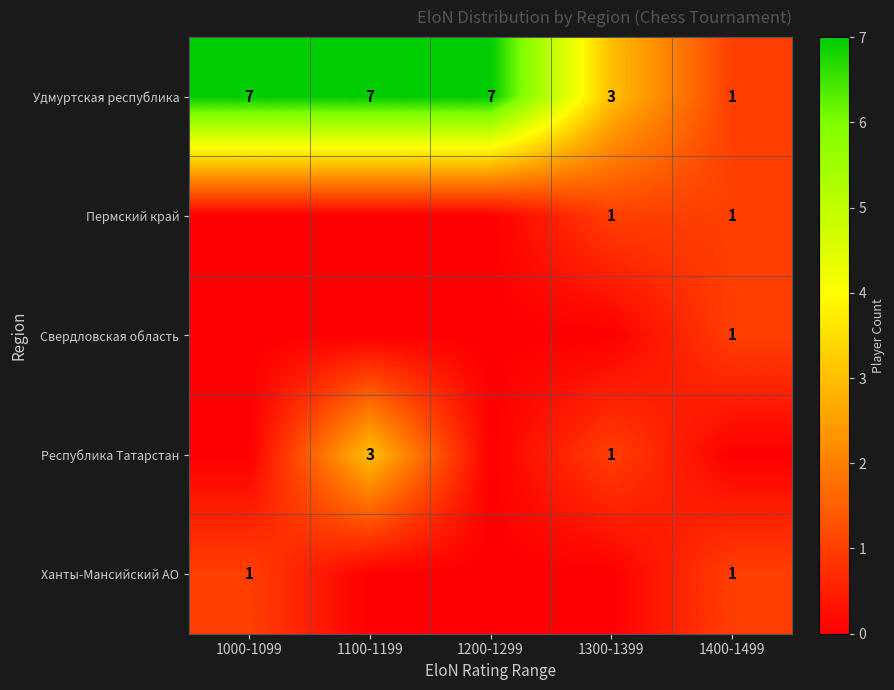

Where is Удмуртская республика nearest to the value 4?

1300-1399